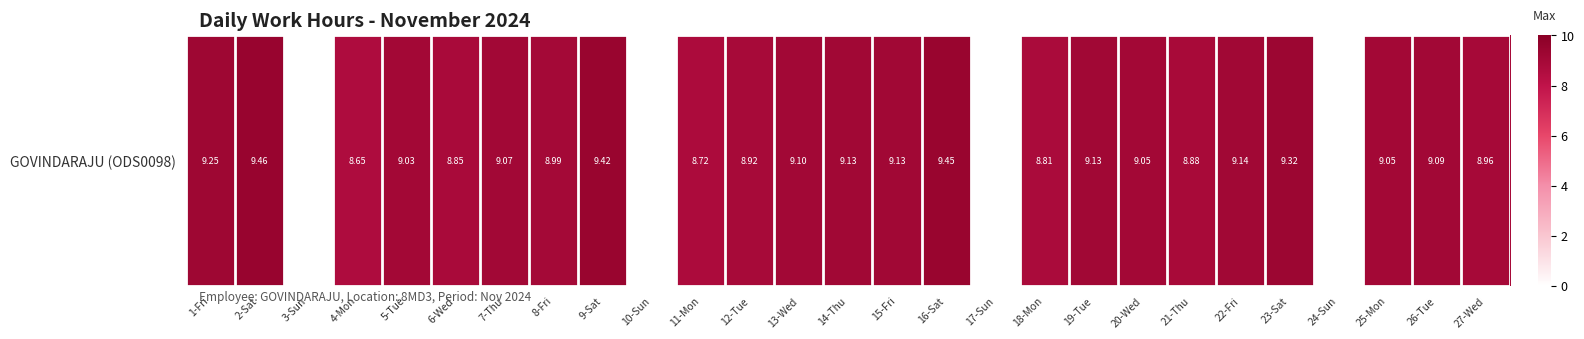

Reading left to right, extract all data points from this chart.

9.2	9.5	0.0	8.7	9.0	8.8	9.1	9.0	9.4	0.0	8.7	8.9	9.1	9.1	9.1	9.4	0.0	8.8	9.1	9.1	8.9	9.1	9.3	0.0	9.1	9.1	9.0